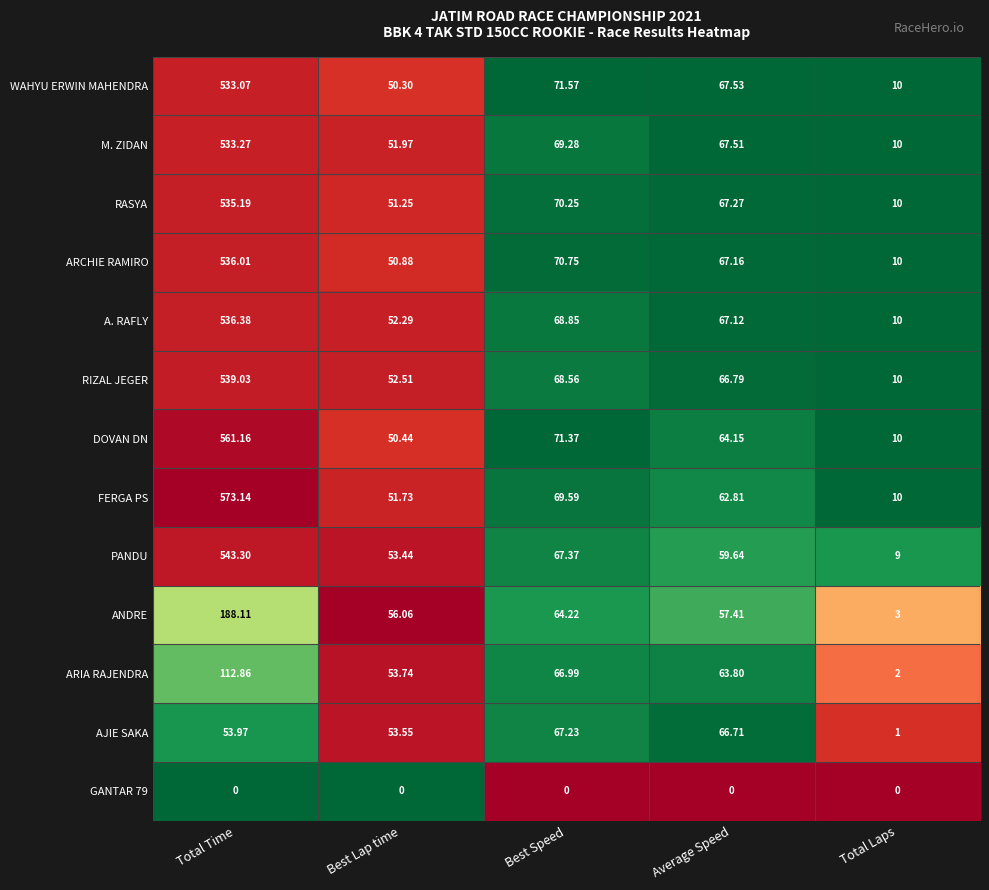

Is the value of ARIA RAJENDRA at Total Time greater than the value of GANTAR 79 at Average Speed?

Yes